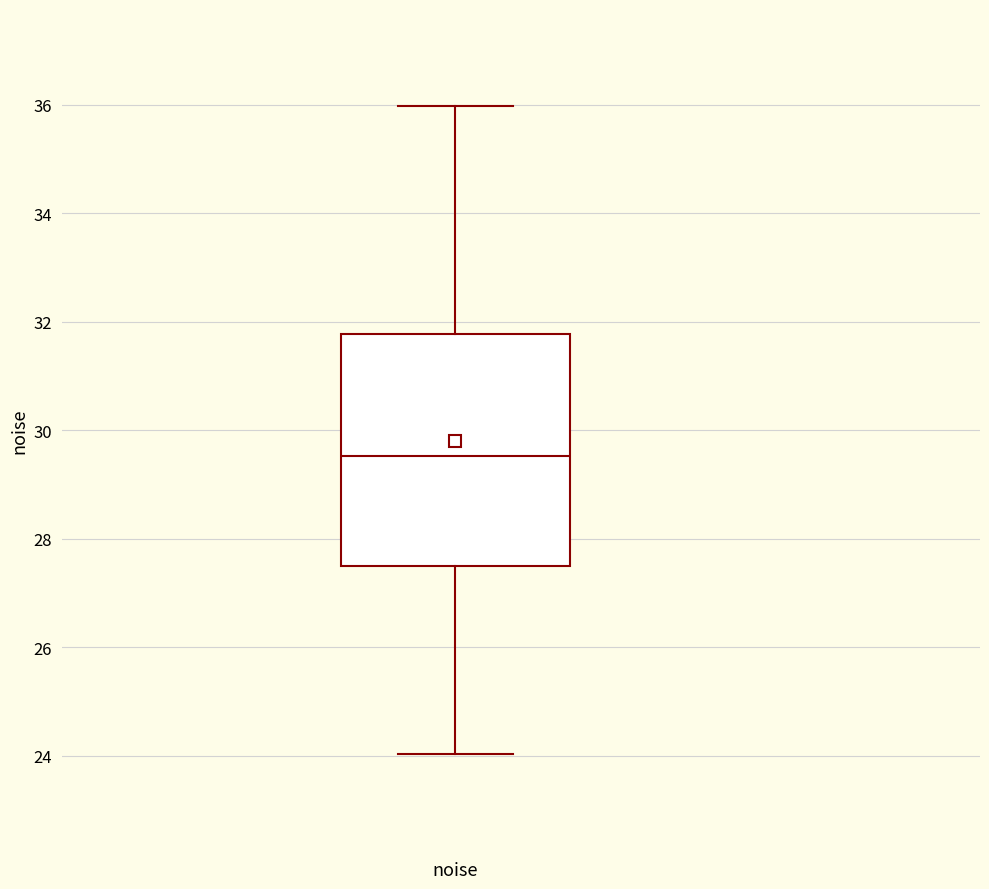

Transcribe this box plot: give where the median line is, the range the box spans, and where the two whiskers end, as read against the y-axis. The values are not printed on the chart, so give them approximately, as read against the axis.

median 29.6, box 27.6 to 31.8, whiskers 24.0 to 36.0